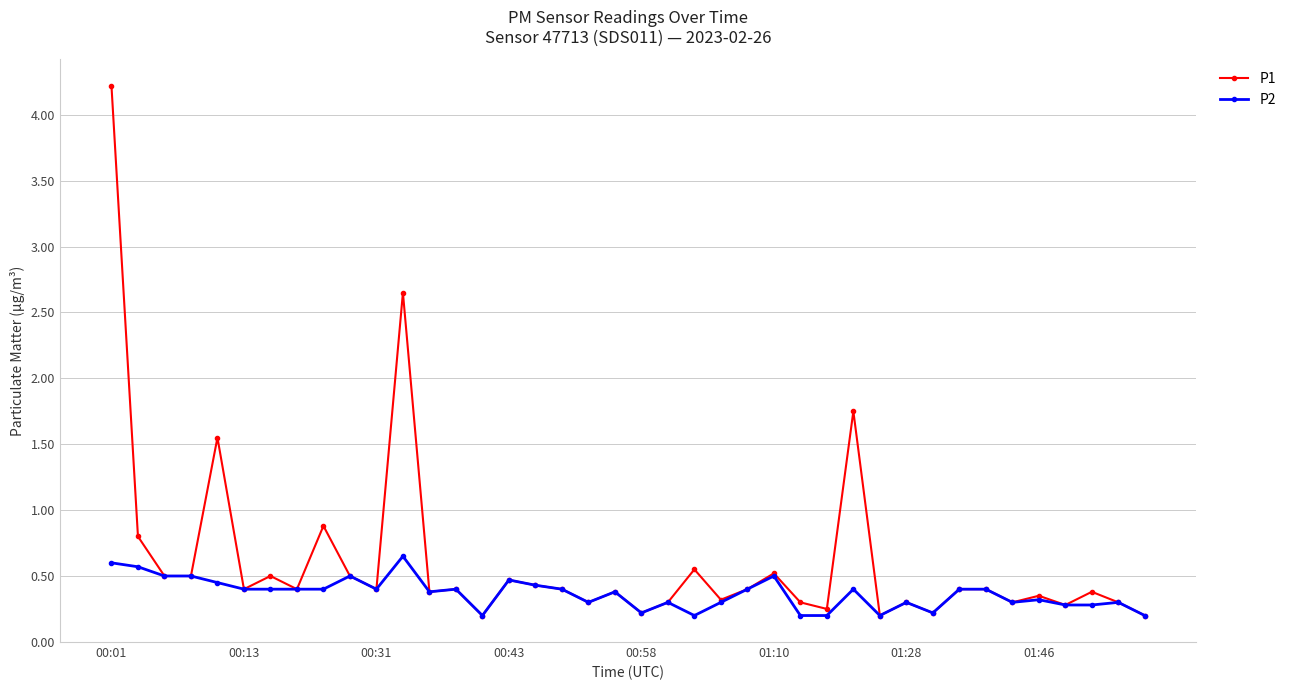

Is this an area chart (filled region under the line)?

No